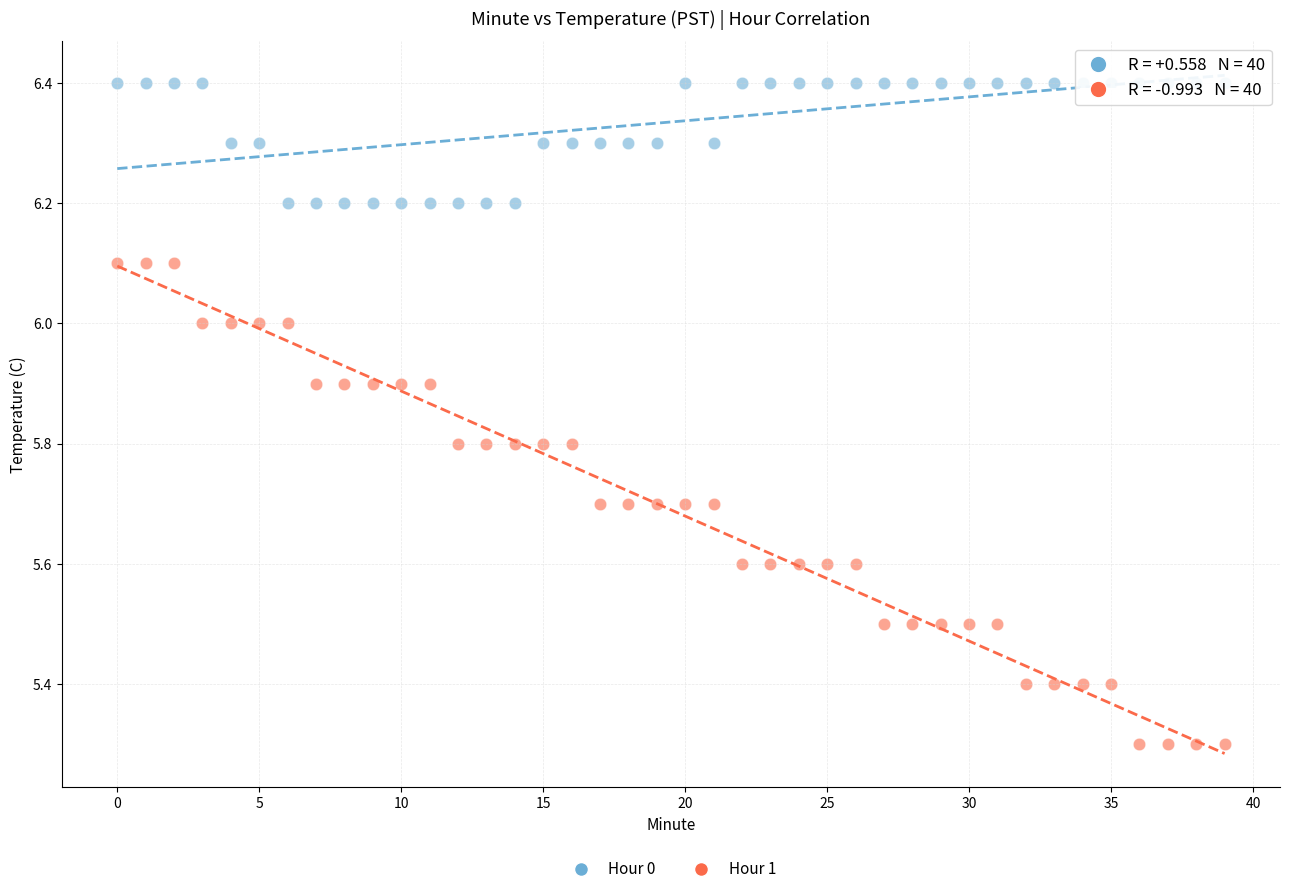

Which series has the widest spread of Y values?

Hour 1